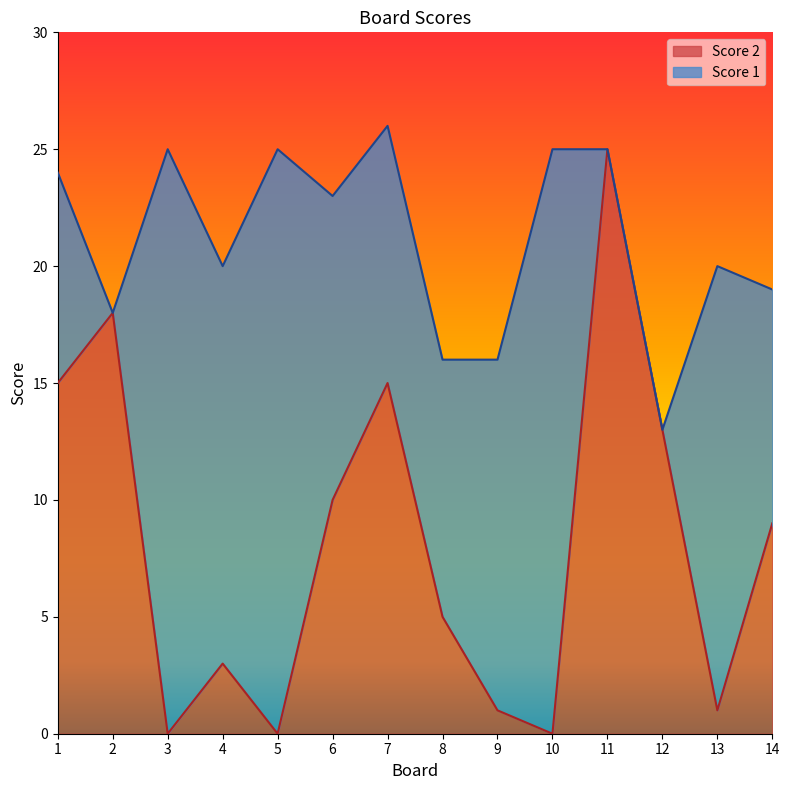

List the labels in order of value, smallest first.

3, 5, 10, 9, 13, 4, 8, 14, 6, 12, 1, 7, 2, 11